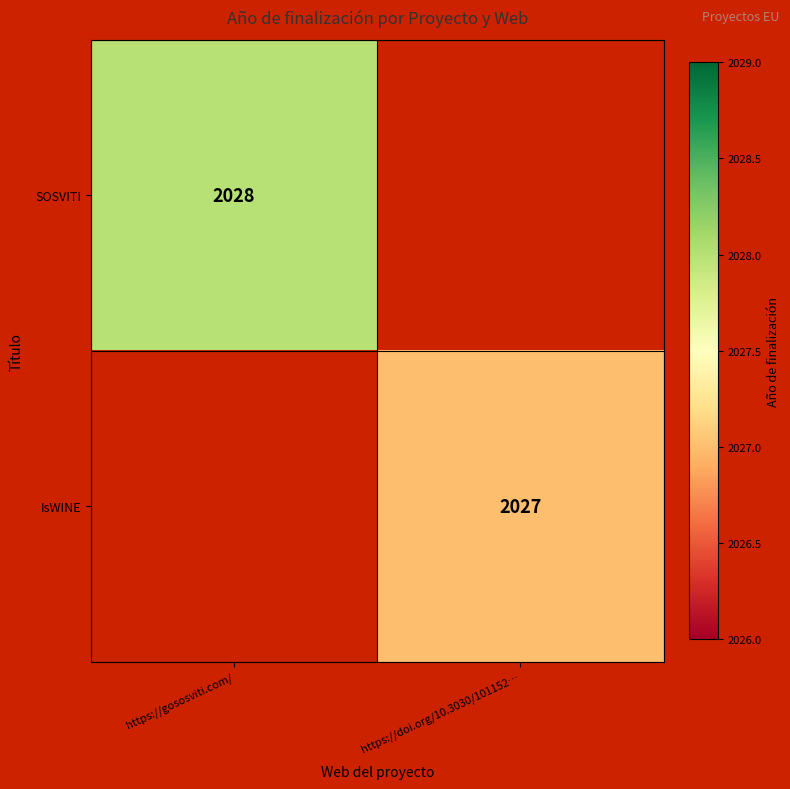

Which category has the highest value across all series?

https://gososviti.com/